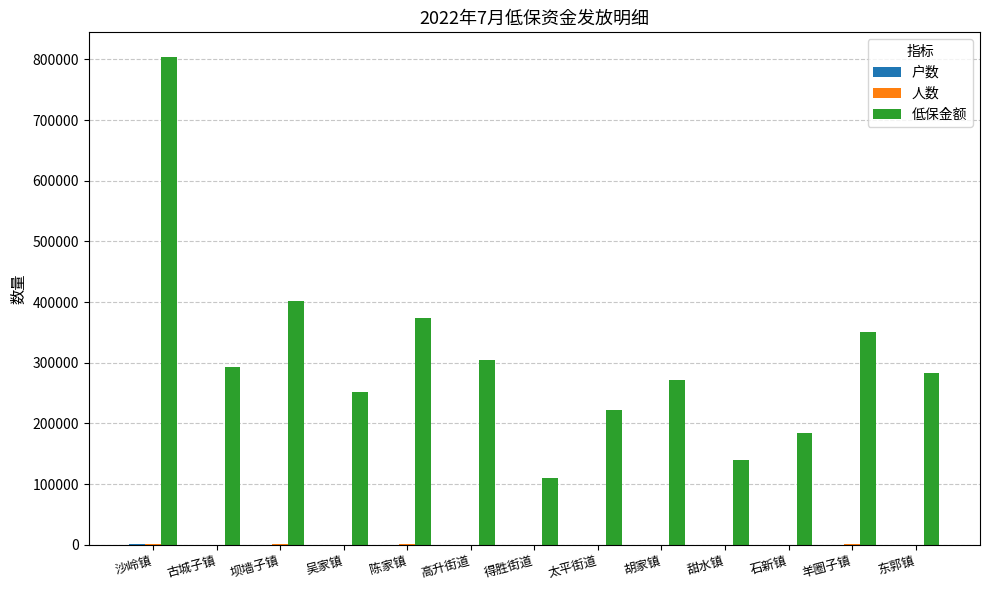

Which series has the largest total across all categories?

低保金额